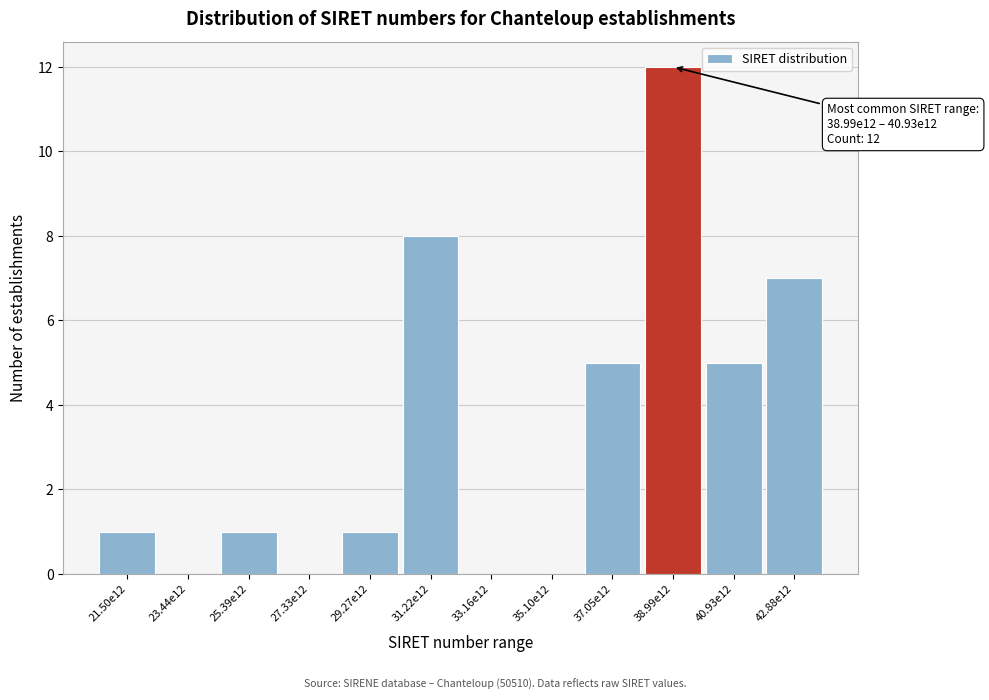

Reading left to right, what are all the values shown in this chart?

21.50e12=1	23.44e12=0	25.39e12=1	27.33e12=0	29.27e12=1	31.22e12=8	33.16e12=0	35.10e12=0	37.05e12=5	38.99e12=12	40.93e12=5	42.88e12=7